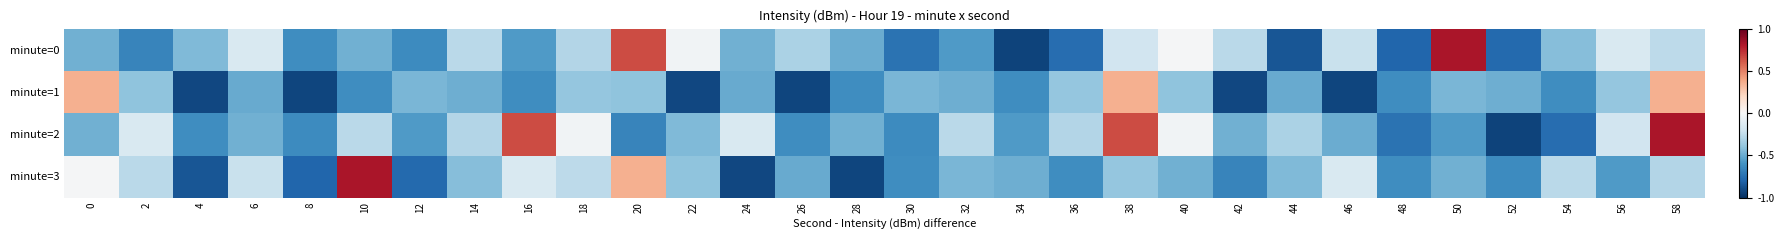

What is the spread (max minus min) of values at 58?

1.1